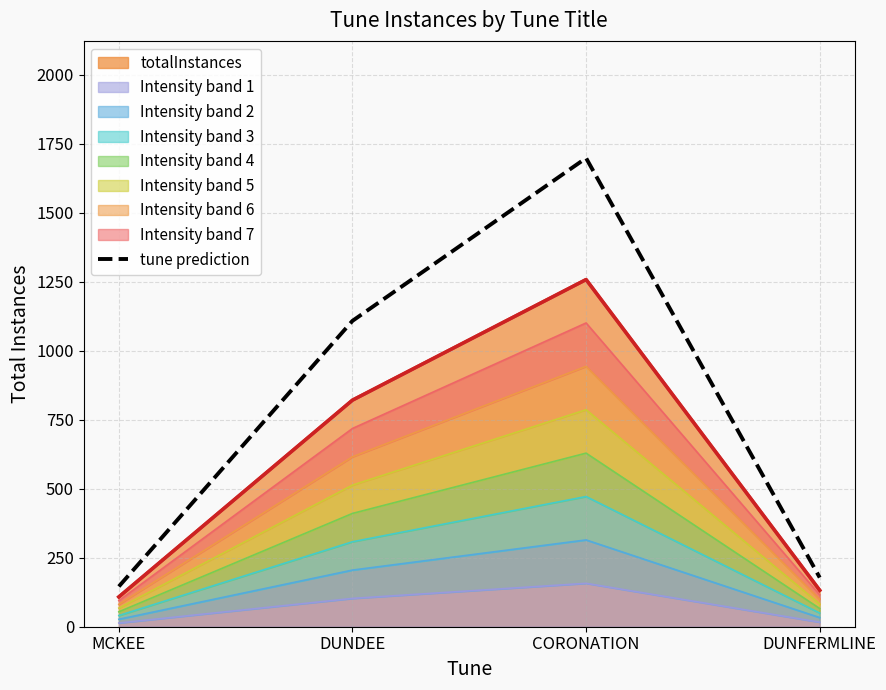

The chart shows a value of 1698.3 at CORONATION. True or false?

True